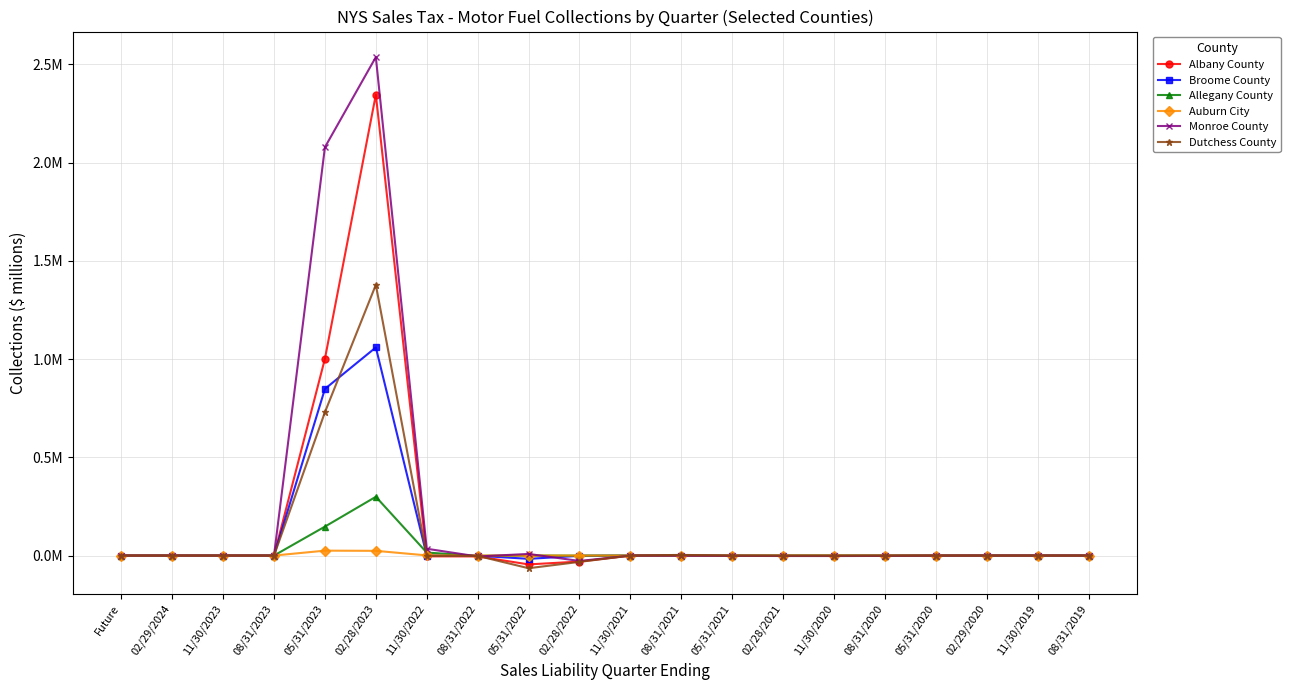

After their last crossing, which series has the higher values: Albany County or Dutchess County?

Albany County